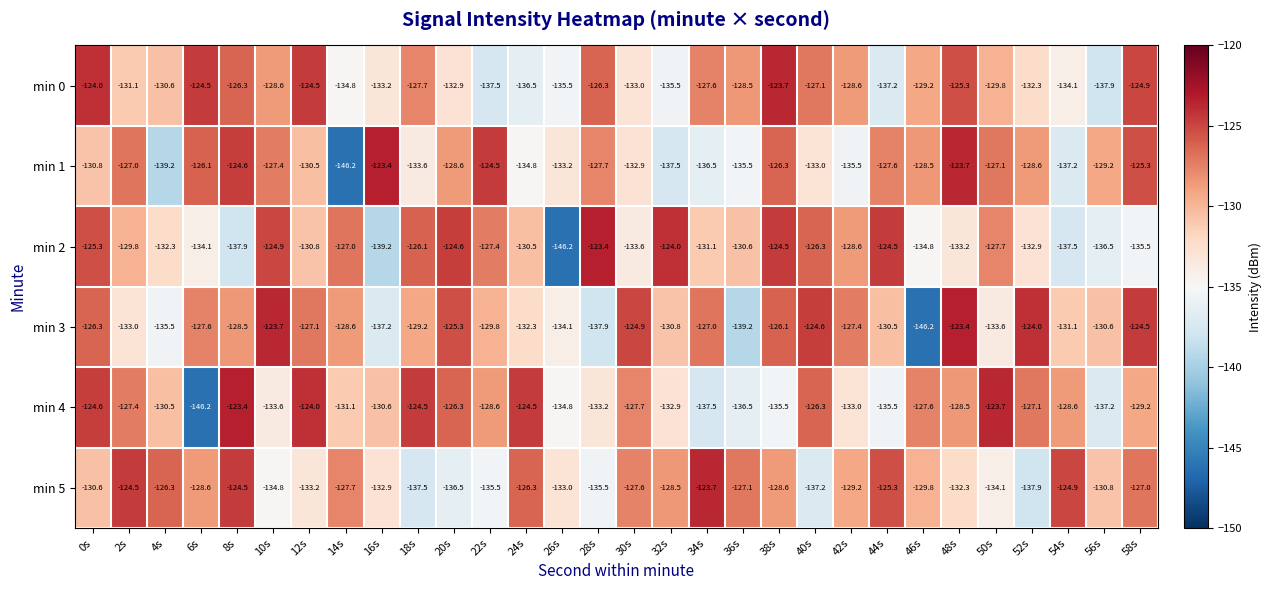

Rank the series at 32s from lowest to highest value.

min 1, min 0, min 4, min 3, min 5, min 2